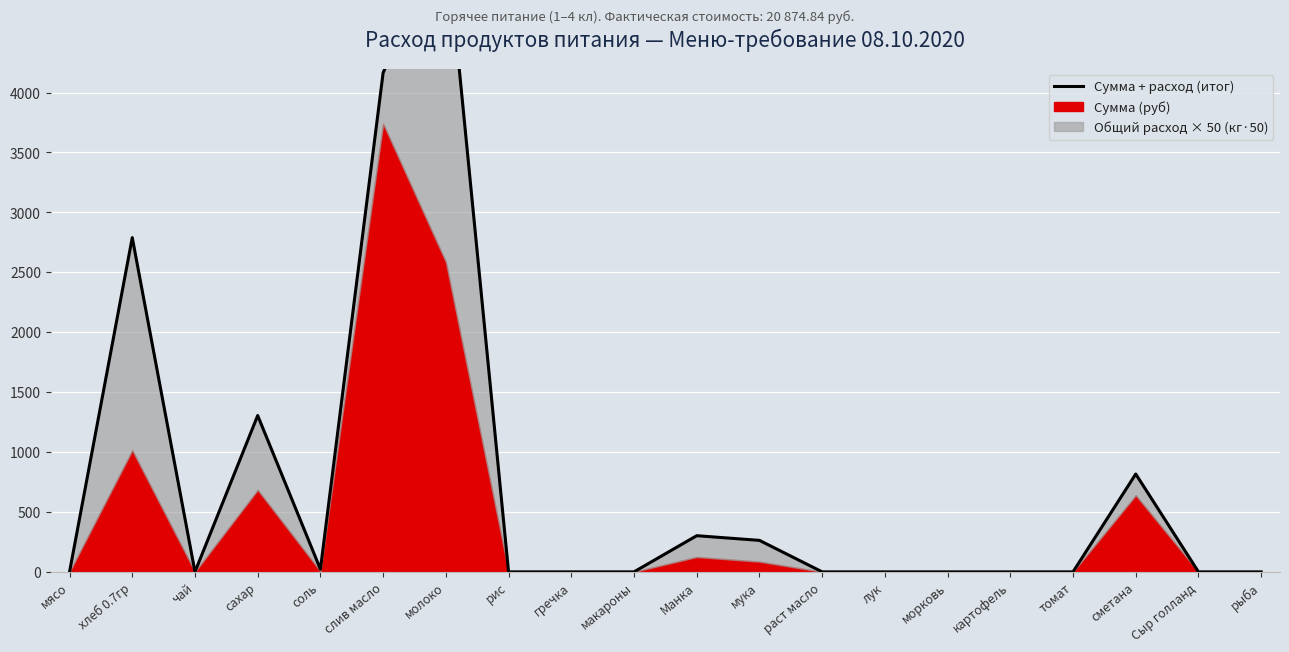

True or false: the data shows 0.0 at гречка.

True